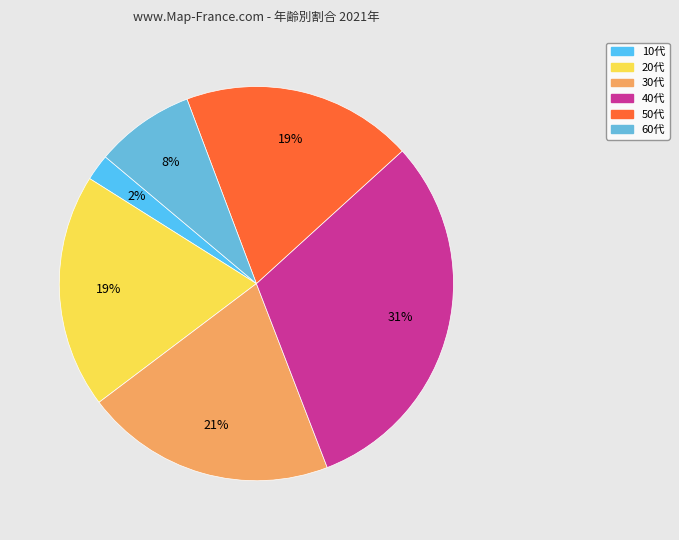

Between 30代 and 20代, which is larger?

30代